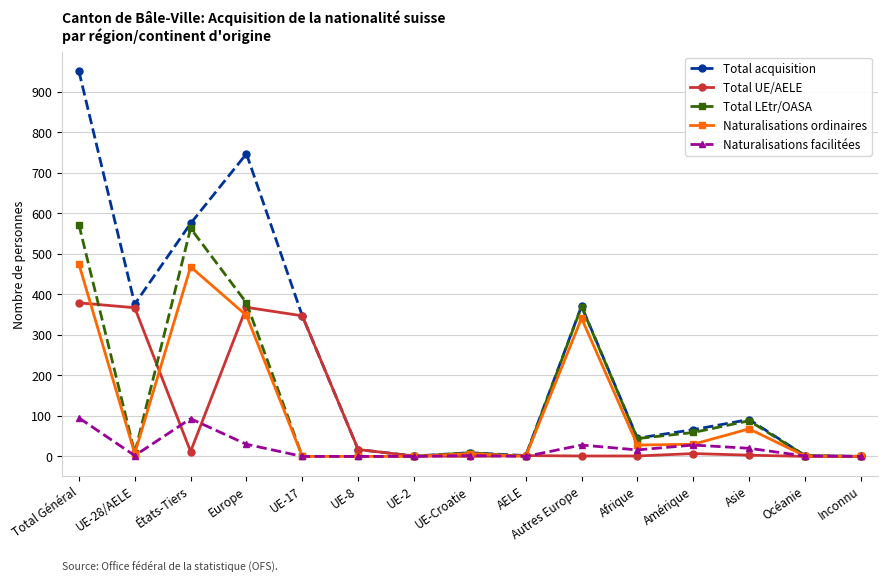

True or false: Total LEtr/OASA has a value of 2 at Océanie.

True